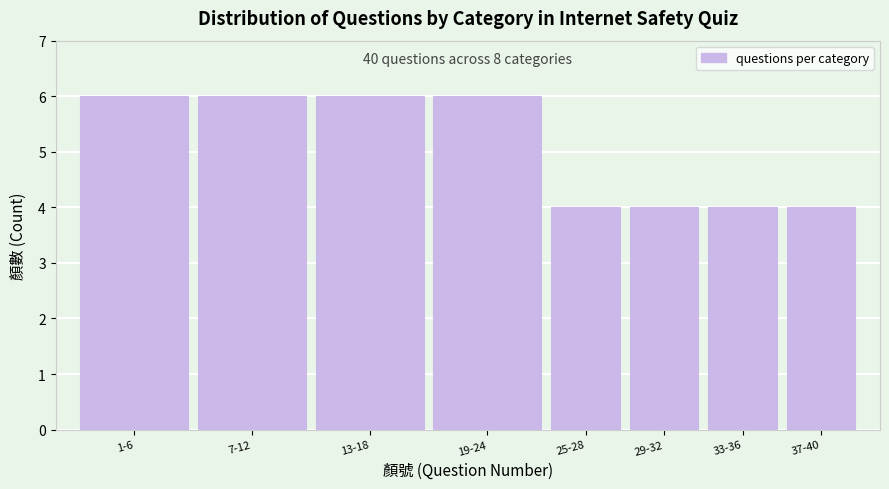

Reading left to right, transcribe all the data shown in this chart.

6	6	6	6	4	4	4	4